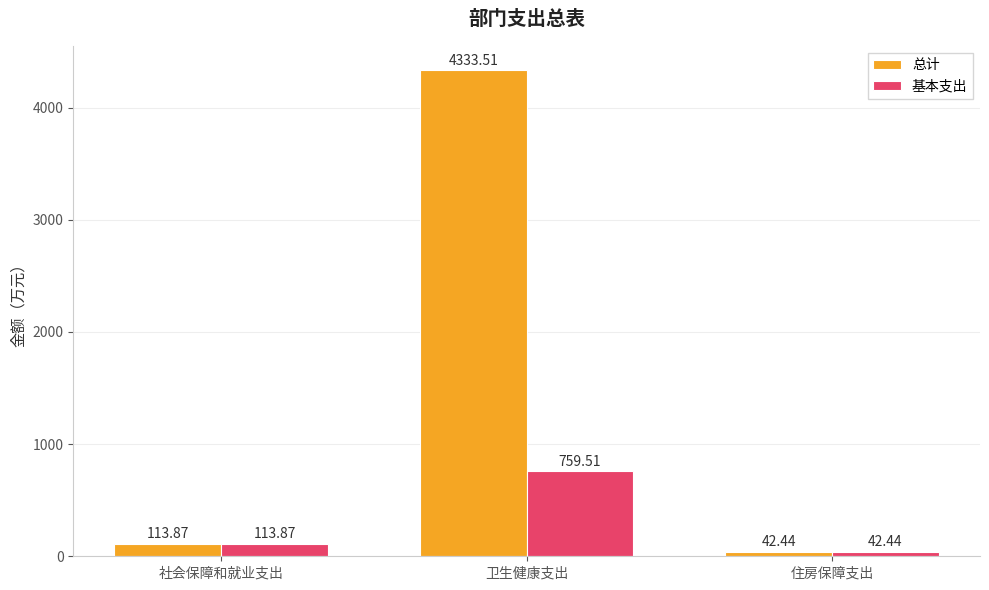

What is the lowest value of the 总计 series?

42.4